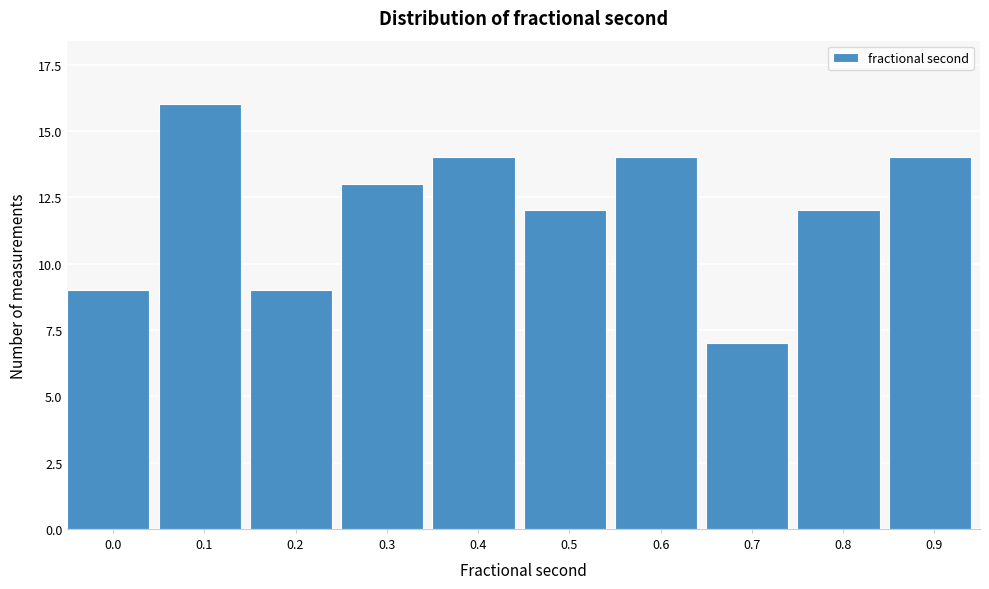

Reading left to right, what are all the values shown in this chart?

9	16	9	13	14	12	14	7	12	14